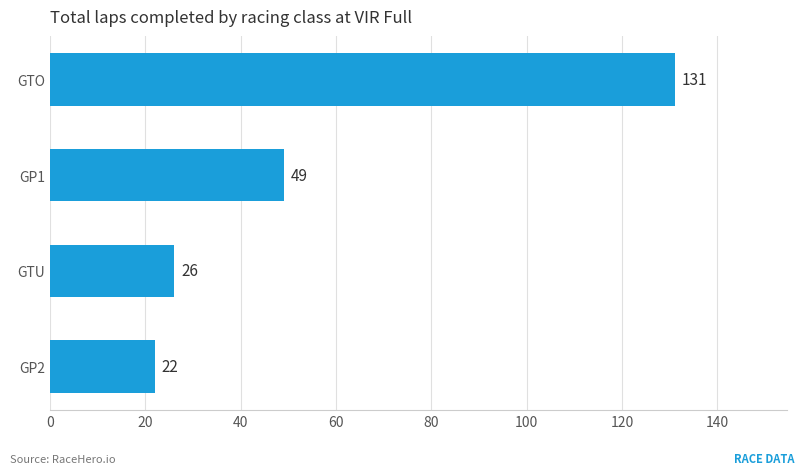

Reading top to bottom, transcribe all the data shown in this chart.

131	49	26	22